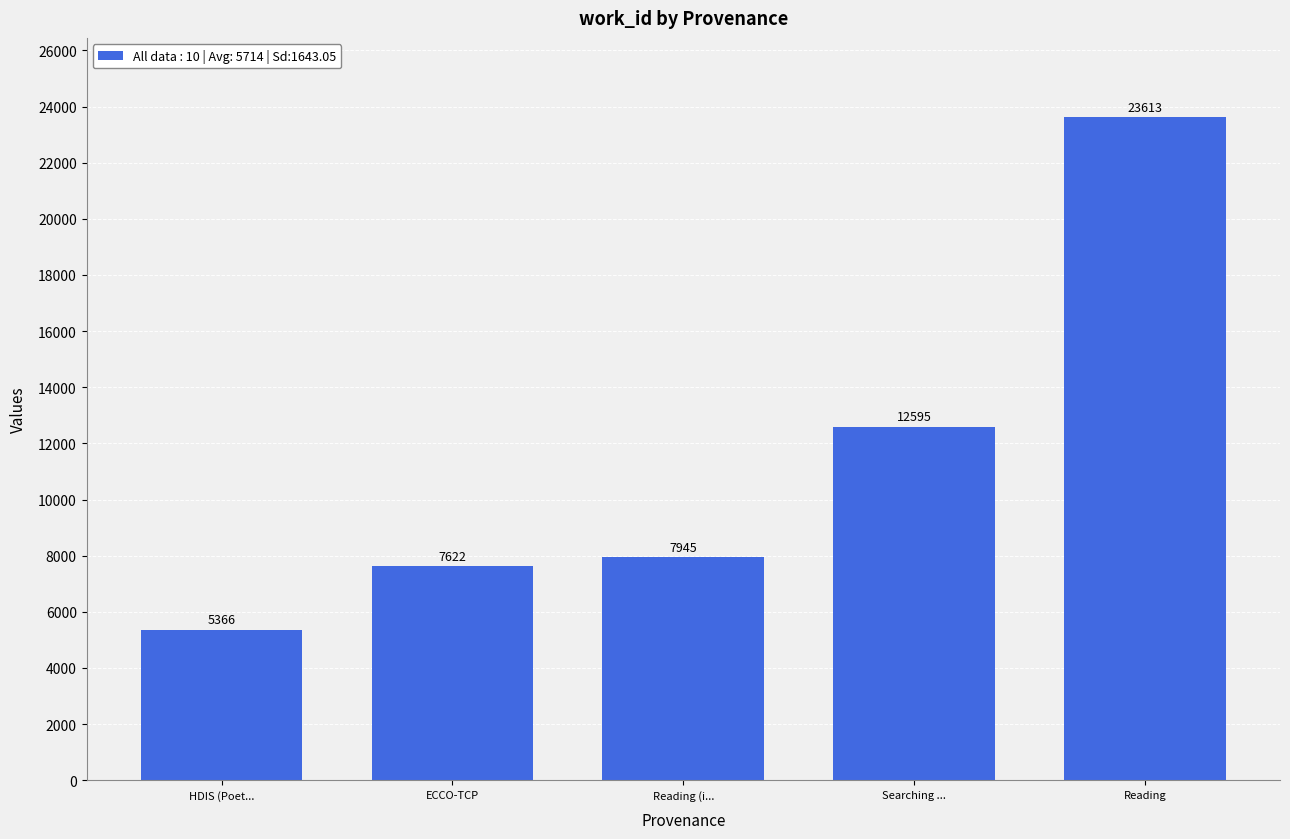

Rank the categories by value from highest to lowest.

Reading, Searching ..., Reading (i..., ECCO-TCP, HDIS (Poet...